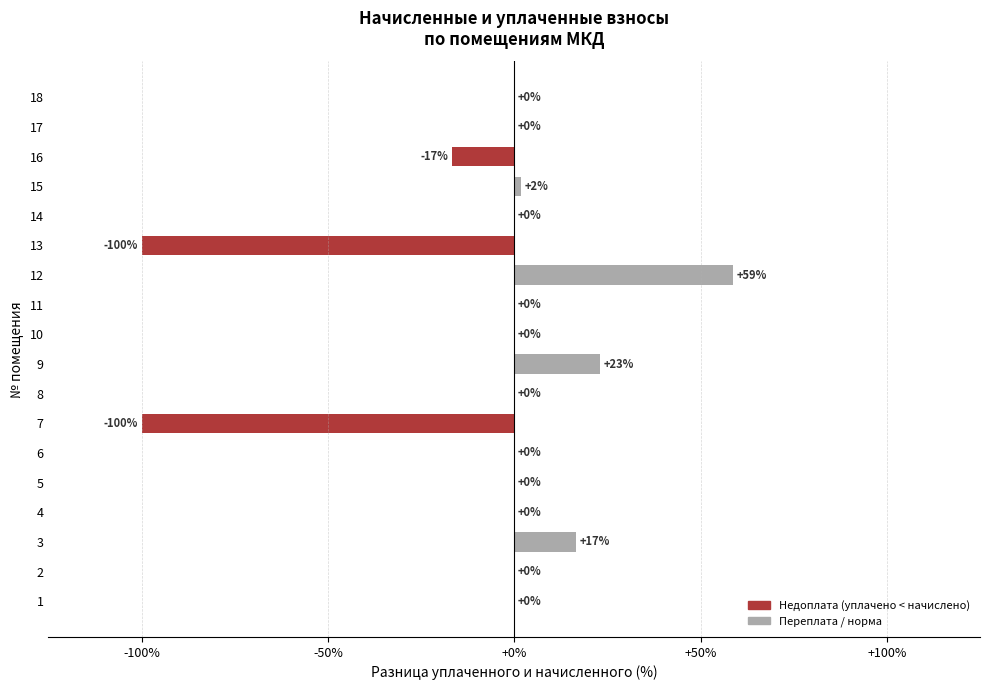

Where is the data nearest to the value -20?

16